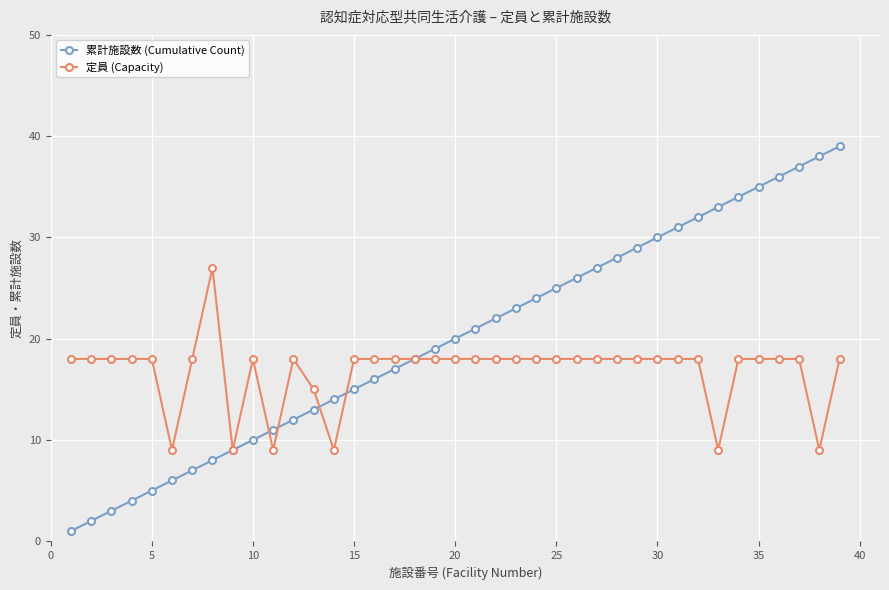

Which series has the largest total across all categories?

累計施設数 (Cumulative Count)